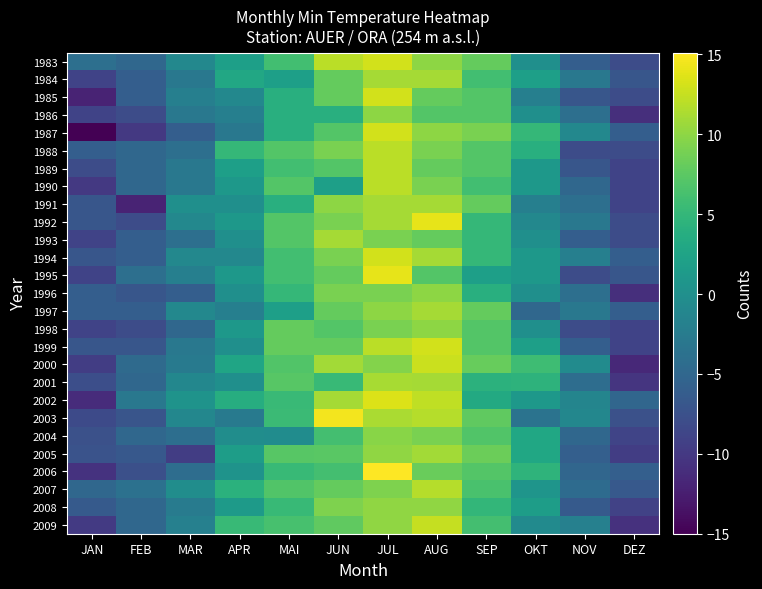

Reading left to right, extract all data points from this chart.

1983: JAN=-4.0	FEB=-5.0	MAR=-1.0	APR=2.0	MAI=6.0	JUN=12.0	JUL=13.0	AUG=10.0	SEP=8.0	OKT=0.0	NOV=-6.0	DEZ=-8.0
1984: JAN=-9.0	FEB=-6.0	MAR=-3.0	APR=3.0	MAI=2.0	JUN=8.0	JUL=11.0	AUG=11.0	SEP=6.0	OKT=2.0	NOV=-3.0	DEZ=-7.0
1985: JAN=-12.0	FEB=-6.0	MAR=-2.0	APR=-1.0	MAI=4.0	JUN=8.0	JUL=13.0	AUG=8.0	SEP=7.0	OKT=-2.0	NOV=-7.0	DEZ=-8.0
1986: JAN=-9.0	FEB=-8.0	MAR=-3.0	APR=-2.0	MAI=4.0	JUN=4.0	JUL=10.0	AUG=7.0	SEP=7.0	OKT=0.0	NOV=-4.0	DEZ=-11.0
1987: JAN=-15.0	FEB=-10.0	MAR=-6.0	APR=-3.0	MAI=4.0	JUN=7.0	JUL=13.0	AUG=10.0	SEP=9.0	OKT=5.0	NOV=-1.0	DEZ=-6.0
1988: JAN=-6.0	FEB=-5.0	MAR=-4.0	APR=5.0	MAI=7.0	JUN=9.0	JUL=12.0	AUG=9.0	SEP=7.0	OKT=4.0	NOV=-8.0	DEZ=-8.0
1989: JAN=-8.0	FEB=-5.0	MAR=-3.0	APR=2.0	MAI=6.0	JUN=7.0	JUL=12.0	AUG=8.0	SEP=7.0	OKT=1.0	NOV=-7.0	DEZ=-9.0
1990: JAN=-10.0	FEB=-5.0	MAR=-3.0	APR=1.0	MAI=7.0	JUN=2.0	JUL=12.0	AUG=9.0	SEP=6.0	OKT=1.0	NOV=-5.0	DEZ=-9.0
1991: JAN=-7.0	FEB=-12.0	MAR=0.0	APR=0.0	MAI=4.0	JUN=10.0	JUL=11.0	AUG=11.0	SEP=8.0	OKT=-2.0	NOV=-4.0	DEZ=-9.0
1992: JAN=-7.0	FEB=-8.0	MAR=-1.0	APR=1.0	MAI=7.0	JUN=9.0	JUL=11.0	AUG=14.0	SEP=5.0	OKT=-1.0	NOV=-3.0	DEZ=-8.0
1993: JAN=-9.0	FEB=-6.0	MAR=-4.0	APR=0.0	MAI=7.0	JUN=11.0	JUL=9.0	AUG=8.0	SEP=5.0	OKT=0.0	NOV=-6.0	DEZ=-8.0
1994: JAN=-7.0	FEB=-6.0	MAR=-1.0	APR=-1.0	MAI=6.0	JUN=9.0	JUL=13.0	AUG=11.0	SEP=5.0	OKT=1.0	NOV=-2.0	DEZ=-6.0
1995: JAN=-9.0	FEB=-4.0	MAR=-2.0	APR=1.0	MAI=6.0	JUN=8.0	JUL=14.0	AUG=7.0	SEP=2.0	OKT=1.0	NOV=-8.0	DEZ=-7.0
1996: JAN=-6.0	FEB=-7.0	MAR=-6.0	APR=0.0	MAI=5.0	JUN=9.0	JUL=9.0	AUG=10.0	SEP=4.0	OKT=0.0	NOV=-4.0	DEZ=-11.0
1997: JAN=-6.0	FEB=-6.0	MAR=-1.0	APR=-2.0	MAI=2.0	JUN=8.0	JUL=10.0	AUG=11.0	SEP=8.0	OKT=-5.0	NOV=-3.0	DEZ=-6.0
1998: JAN=-9.0	FEB=-8.0	MAR=-5.0	APR=1.0	MAI=8.0	JUN=7.0	JUL=9.0	AUG=10.0	SEP=7.0	OKT=0.0	NOV=-8.0	DEZ=-9.0
1999: JAN=-7.0	FEB=-7.0	MAR=-3.0	APR=0.0	MAI=8.0	JUN=8.0	JUL=12.0	AUG=13.0	SEP=7.0	OKT=2.0	NOV=-6.0	DEZ=-9.0
2000: JAN=-9.5	FEB=-4.6	MAR=-2.7	APR=2.7	MAI=6.9	JUN=10.9	JUL=9.5	AUG=12.7	SEP=8.1	OKT=5.7	NOV=-0.5	DEZ=-11.5
2001: JAN=-7.8	FEB=-4.9	MAR=-1.1	APR=0.0	MAI=7.3	JUN=5.3	JUL=11.2	AUG=11.1	SEP=4.3	OKT=4.5	NOV=-4.3	DEZ=-10.4
2002: JAN=-11.2	FEB=-3.0	MAR=0.5	APR=3.7	MAI=5.4	JUN=11.1	JUL=13.5	AUG=12.2	SEP=3.3	OKT=1.1	NOV=-1.3	DEZ=-5.1
2003: JAN=-8.2	FEB=-7.1	MAR=-1.1	APR=-2.6	MAI=5.5	JUN=14.6	JUL=11.3	AUG=11.8	SEP=7.7	OKT=-3.5	NOV=-1.1	DEZ=-7.5
2004: JAN=-7.5	FEB=-4.9	MAR=-4.1	APR=-0.3	MAI=-0.4	JUN=6.1	JUL=9.7	AUG=9.1	SEP=6.9	OKT=2.9	NOV=-4.9	DEZ=-8.8
2005: JAN=-7.3	FEB=-6.7	MAR=-9.5	APR=1.8	MAI=7.3	JUN=7.4	JUL=10.1	AUG=10.9	SEP=8.3	OKT=2.9	NOV=-5.9	DEZ=-9.5
2006: JAN=-10.6	FEB=-7.7	MAR=-4.3	APR=0.5	MAI=5.3	JUN=6.1	JUL=15.1	AUG=8.2	SEP=7.0	OKT=4.6	NOV=-5.1	DEZ=-5.9
2007: JAN=-5.0	FEB=-3.8	MAR=-0.3	APR=4.2	MAI=6.9	JUN=8.0	JUL=9.3	AUG=11.7	SEP=6.5	OKT=0.7	NOV=-4.5	DEZ=-6.6
2008: JAN=-6.5	FEB=-5.0	MAR=-2.5	APR=1.4	MAI=5.3	JUN=9.3	JUL=10.1	AUG=10.1	SEP=4.9	OKT=1.7	NOV=-6.5	DEZ=-9.1
2009: JAN=-9.9	FEB=-4.9	MAR=-1.9	APR=5.3	MAI=6.3	JUN=7.8	JUL=10.1	AUG=12.5	SEP=6.1	OKT=-0.6	NOV=-1.9	DEZ=-10.7